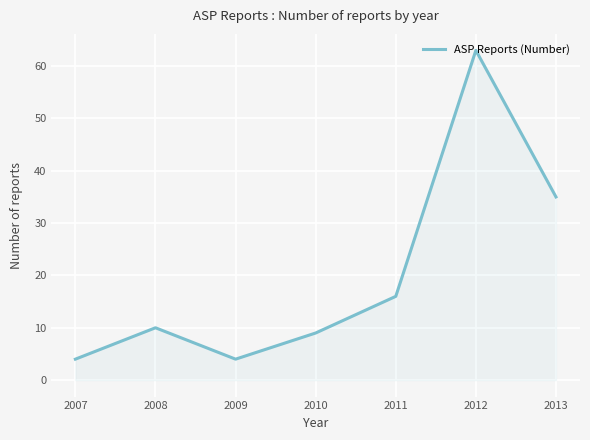

What is the change in value from 2008 to 2013?

+25